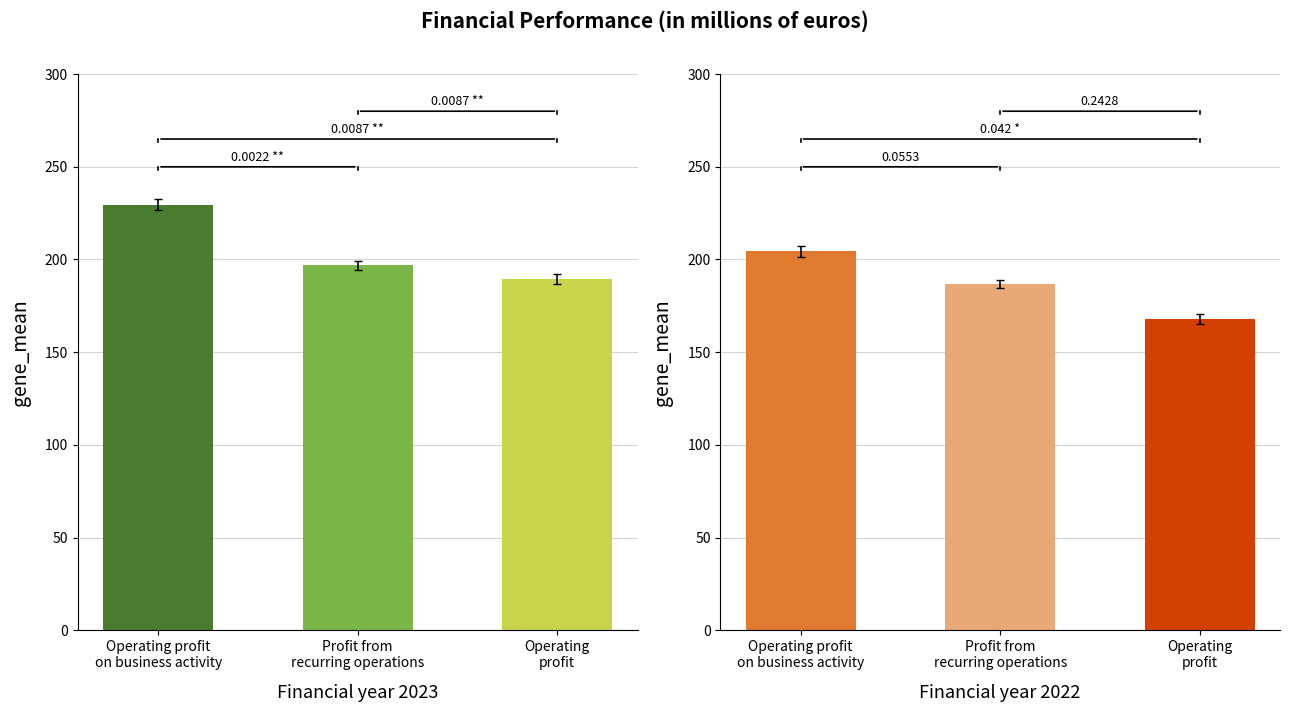

What is the spread (max minus min) of values at Operating profit
on business activity?

25.1